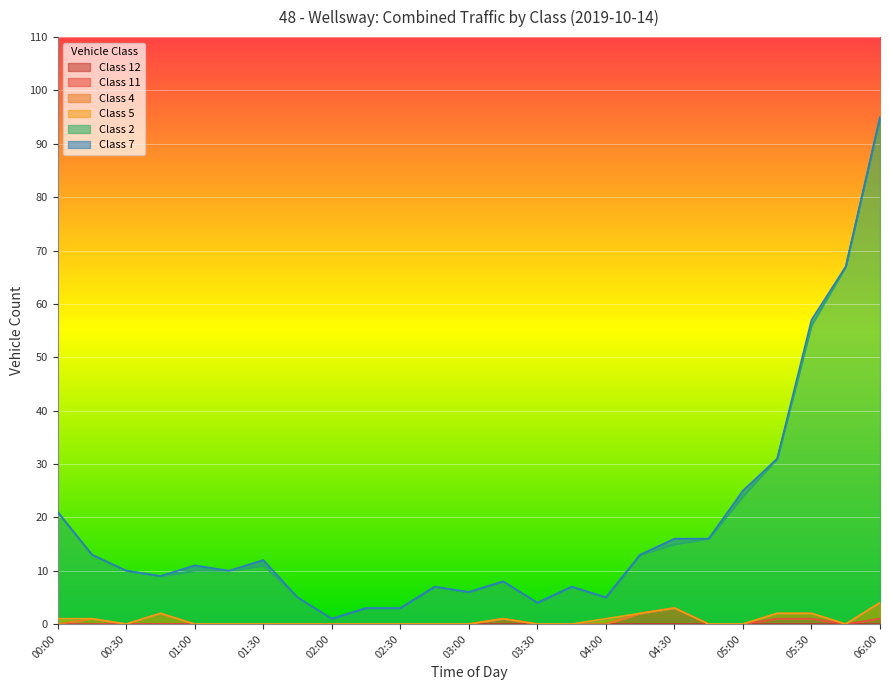

Does the chart display data point markers on the line(s)?

No